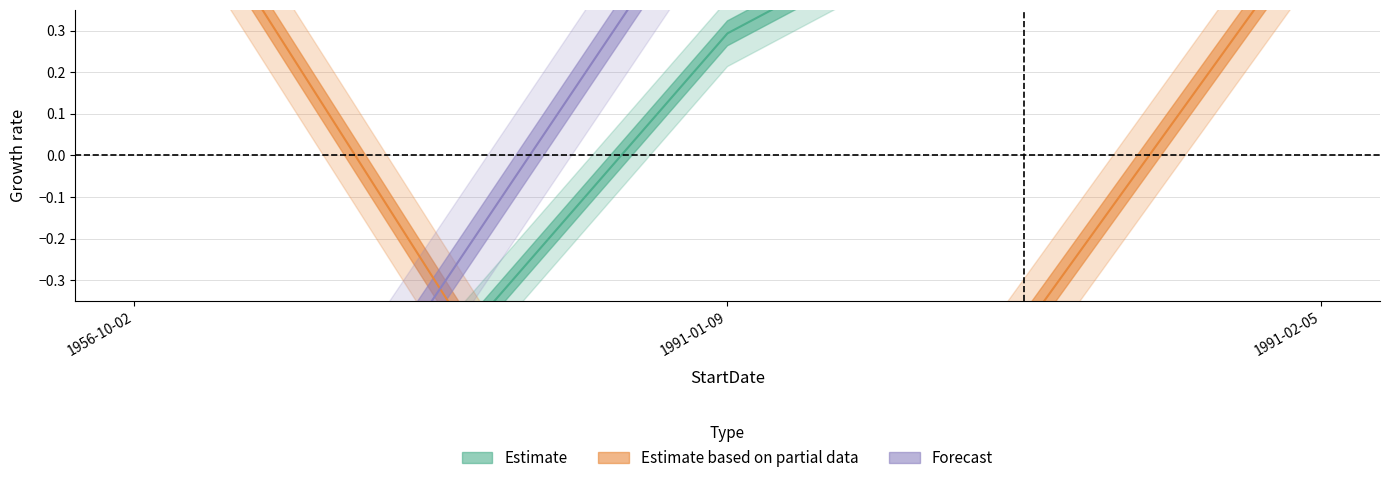

What is the label of the 3rd point from the left?

1991-02-05